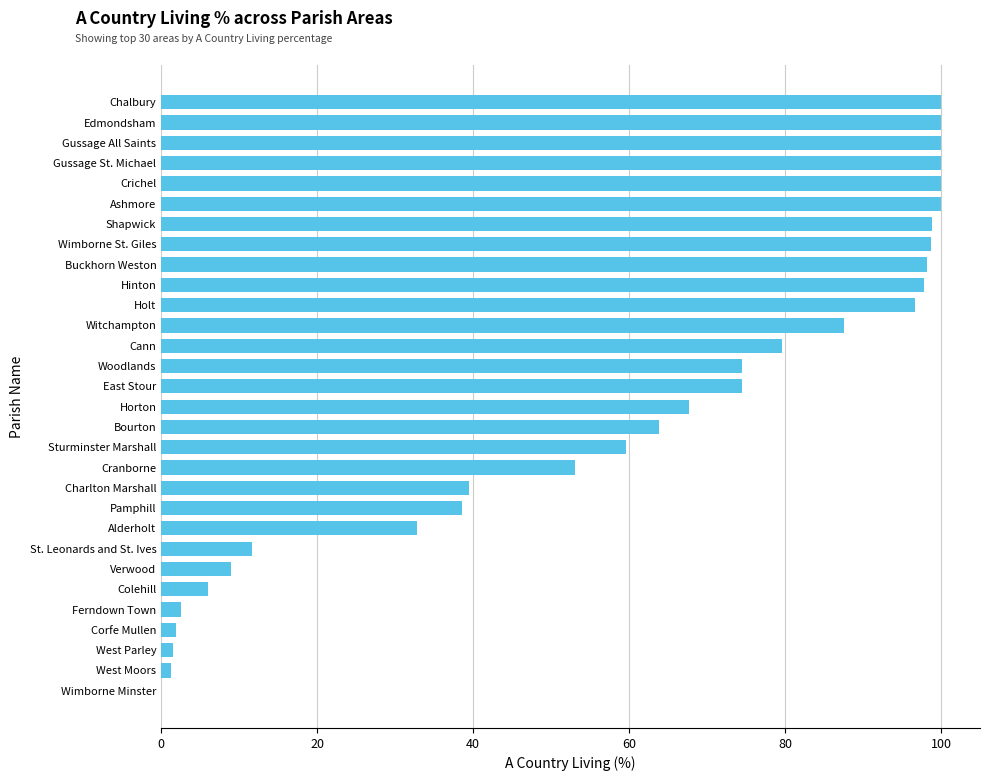

What is the maximum value shown in the chart?

100.0